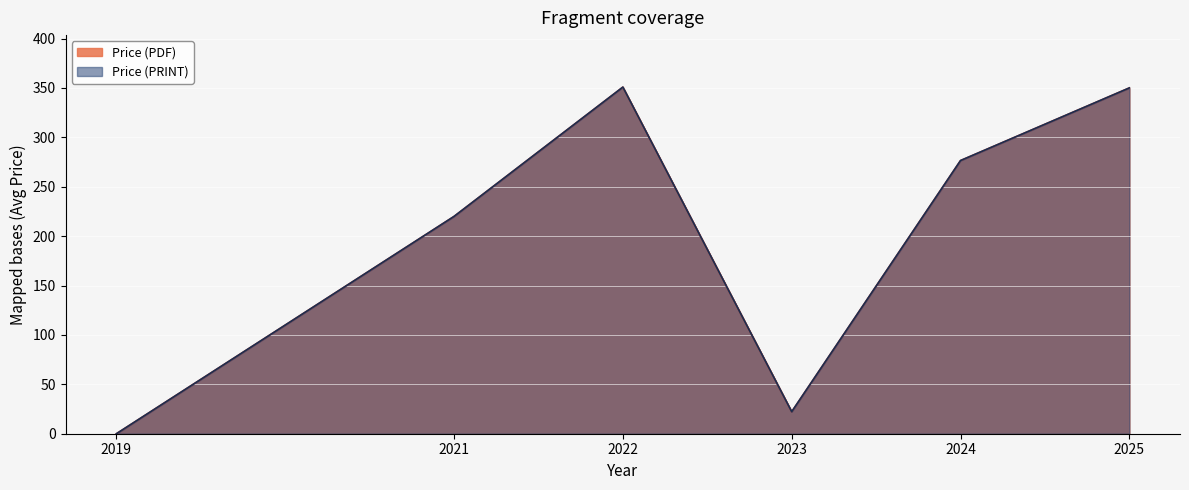

Which has a higher value, 2024 or 2020?

2024